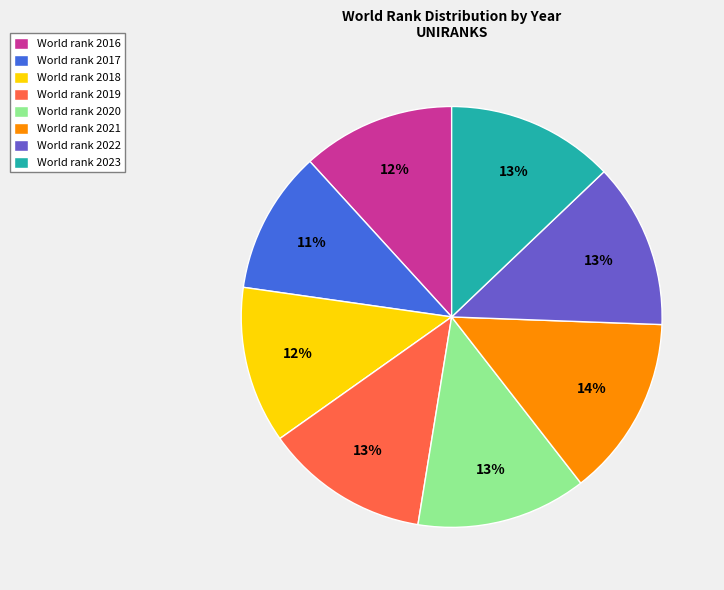

Which slice is the smallest?

World rank 2017